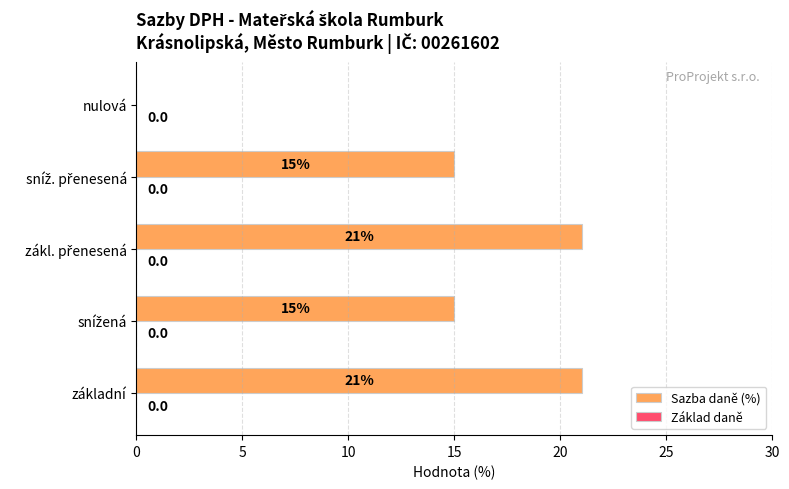

The chart shows a value of 0 at nulová. True or false?

True